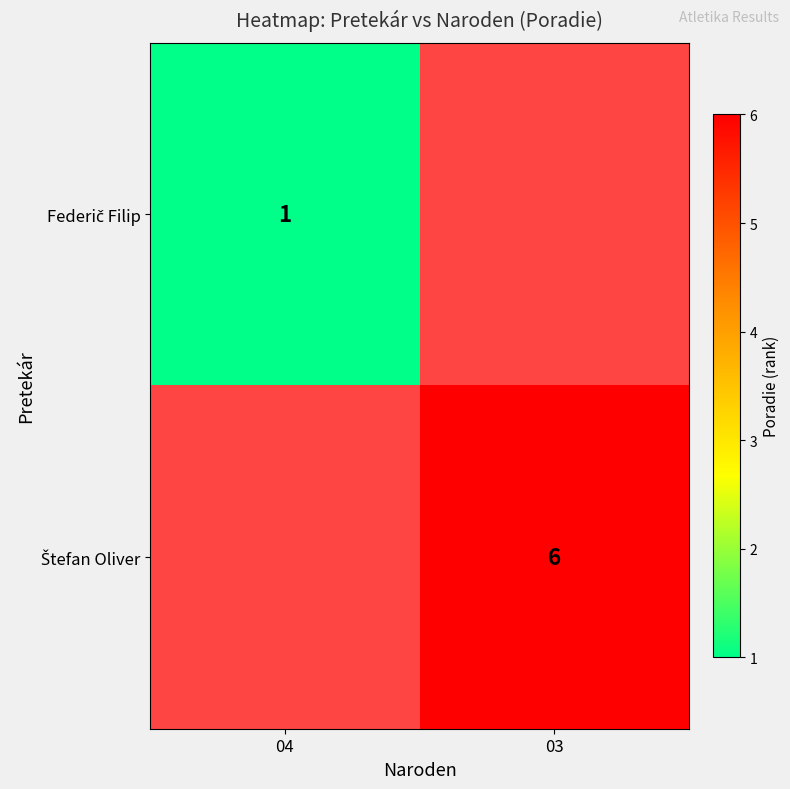

List the labels in order of Federič Filip value, smallest first.

04, 03